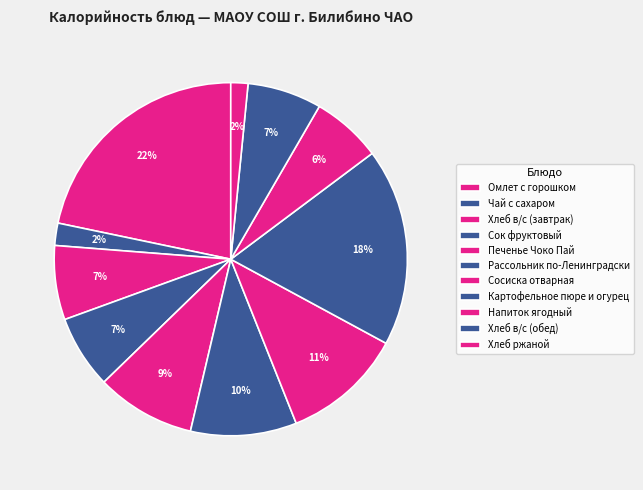

What portion of the pie excludes Печенье Чоко Пай?

90.9%